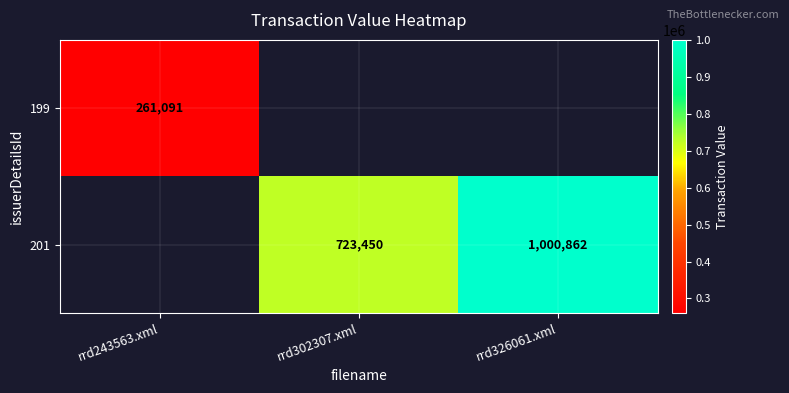

True or false: 199 has a value of 361461 at rrd243563.xml.

False